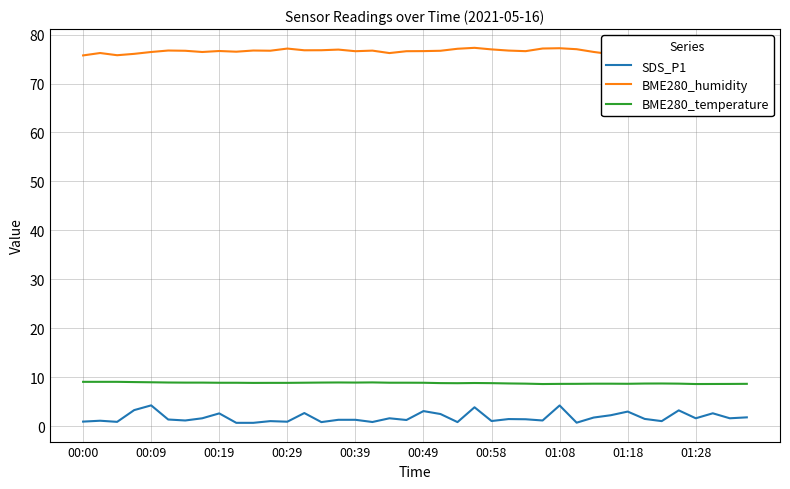

The value of BME280_temperature at 00:29 is 3.2. True or false?

False